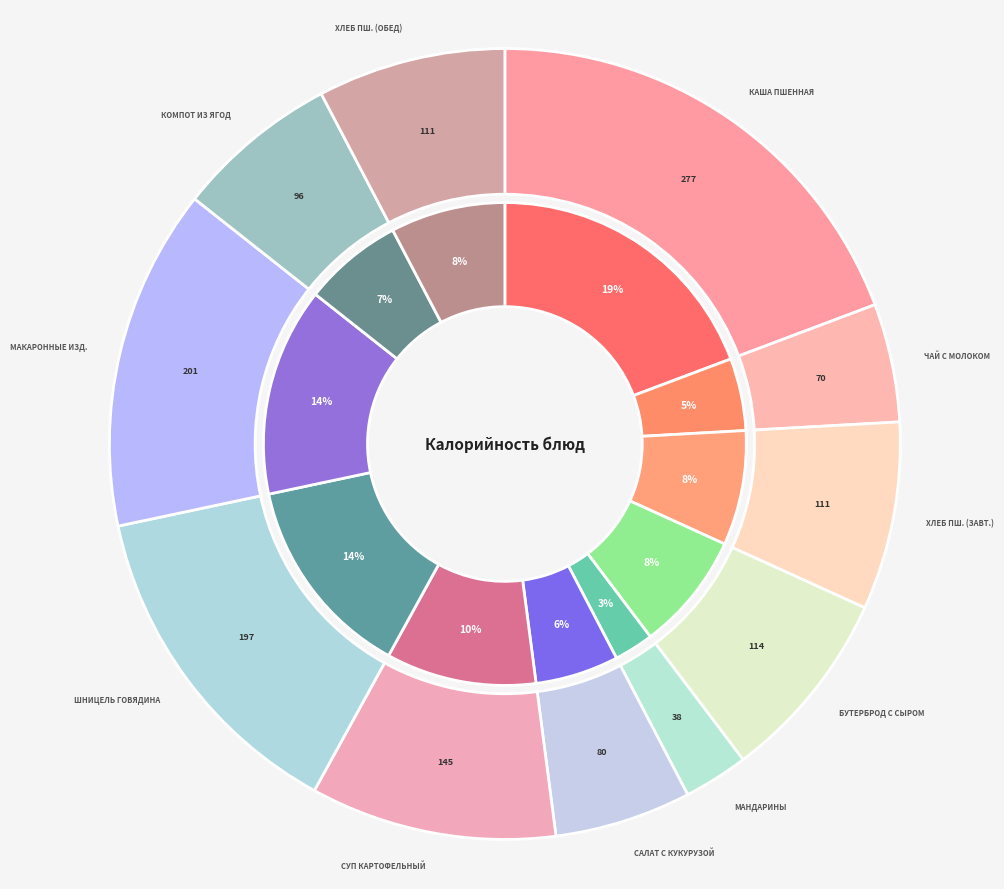

Which category has the biggest portion of the pie?

каша пшенная молочная жидкая с маслом